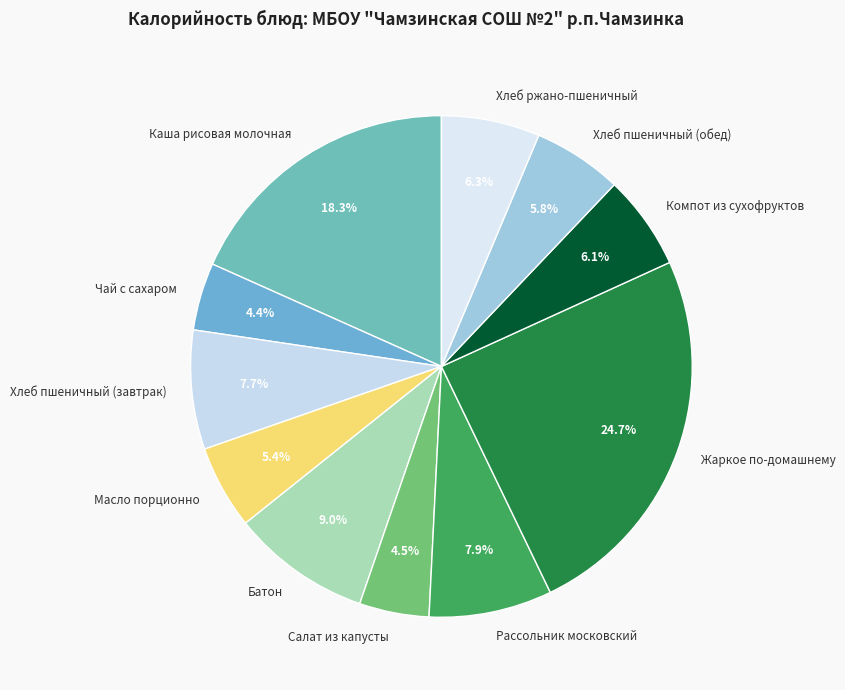

What percentage is NOT represented by Батон?

91.0%